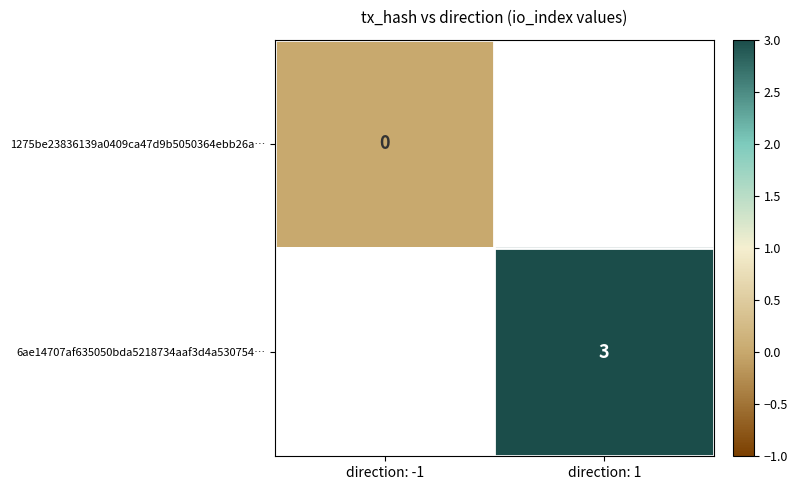

Is it true that 6ae14707af635050bda5218734aaf3d4a530754… equals 3 at direction: 1?

True